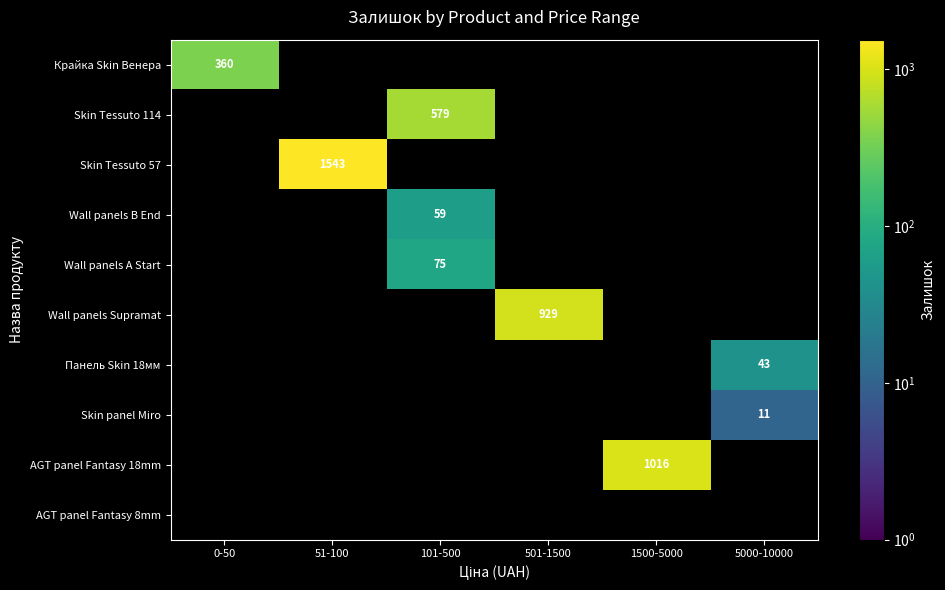

How many categories are shown in the chart?

6